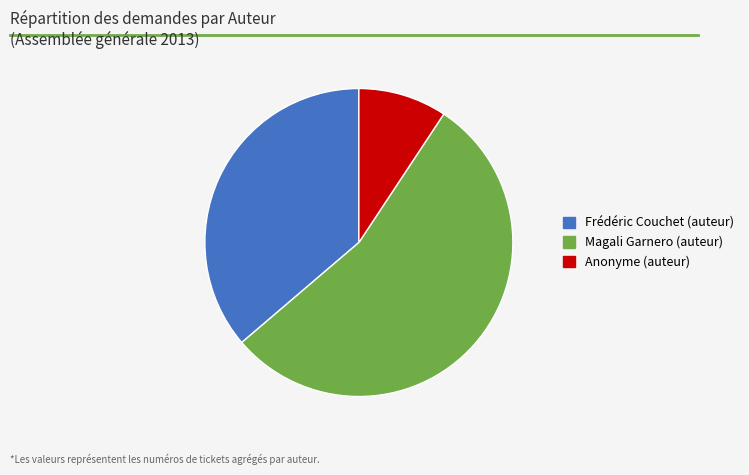

Combined, do Magali Garnero (auteur) and Anonyme (auteur) account for over 50%?

Yes